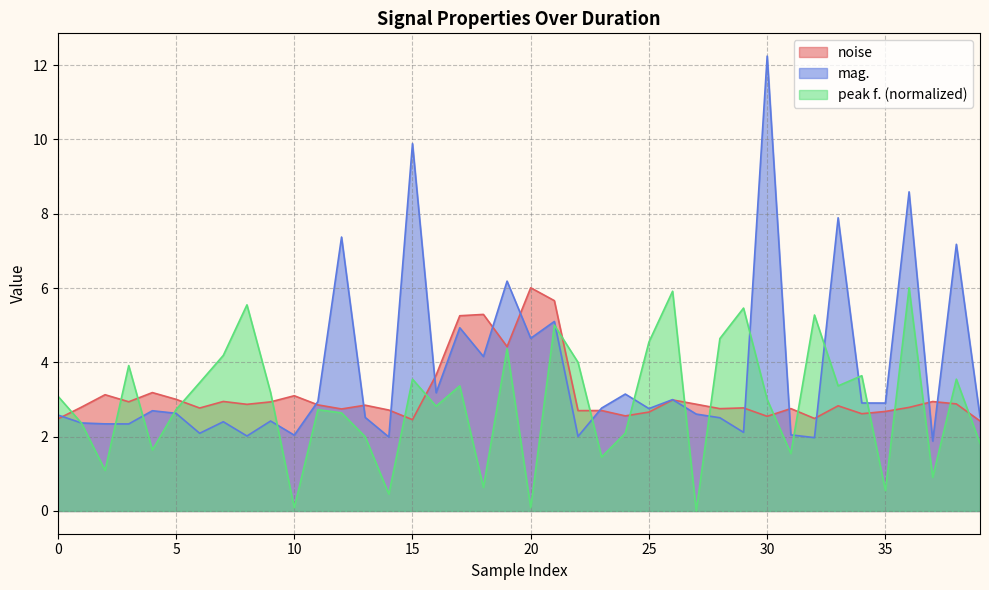

At which category is the sum across all series the highest?

30